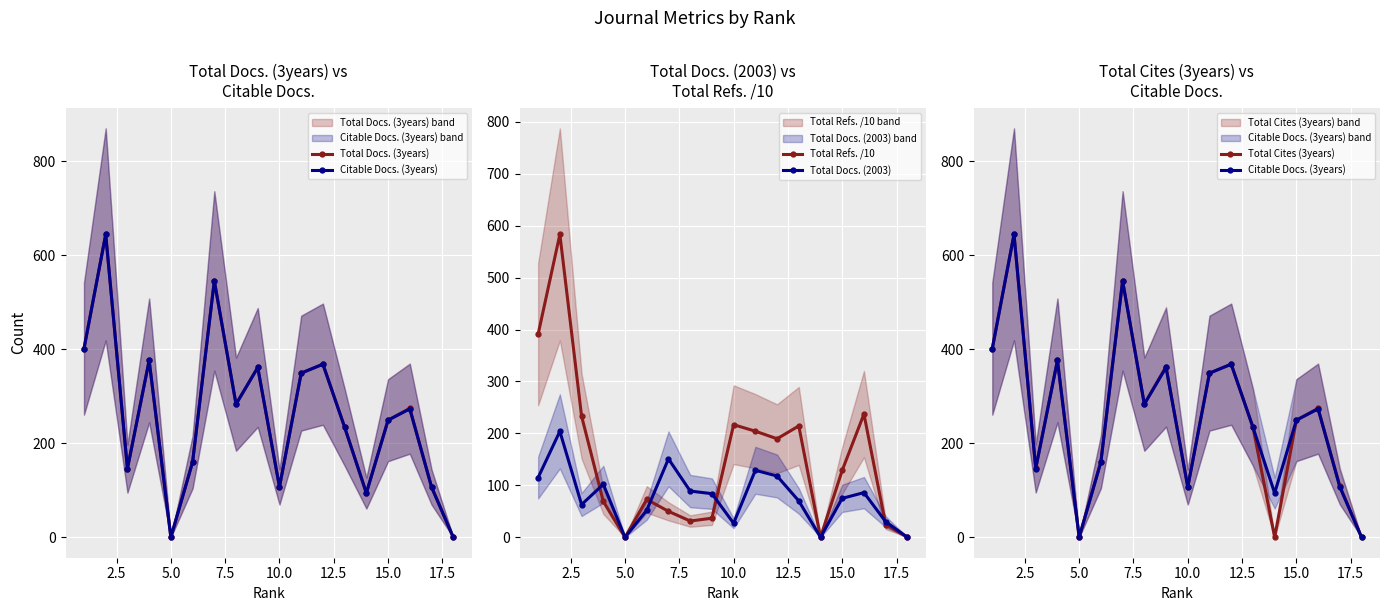

How many lines are shown in the chart?

5